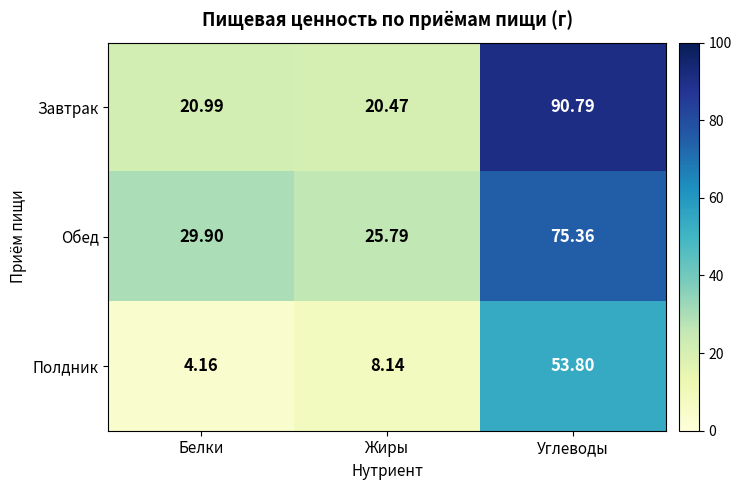

Which category has the highest value across all series?

Углеводы